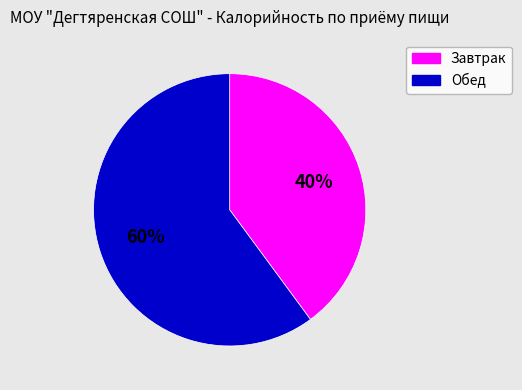

What percentage is the Обед slice, to the nearest percent?

60%